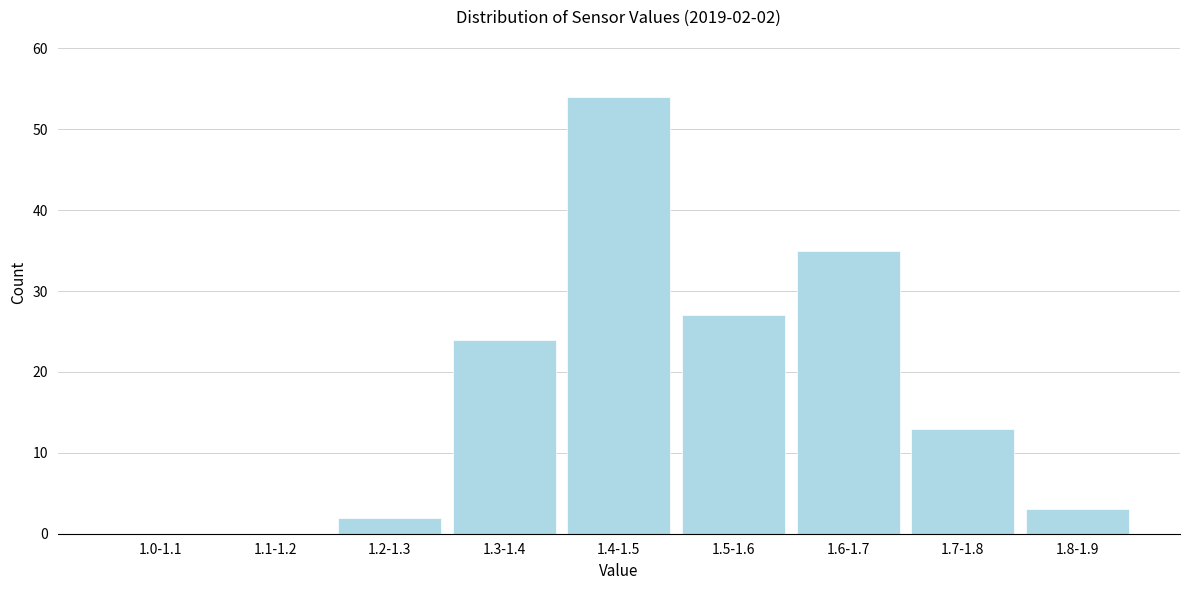

Reading left to right, transcribe all the data shown in this chart.

1.0-1.1=0	1.1-1.2=0	1.2-1.3=2	1.3-1.4=24	1.4-1.5=54	1.5-1.6=27	1.6-1.7=35	1.7-1.8=13	1.8-1.9=3